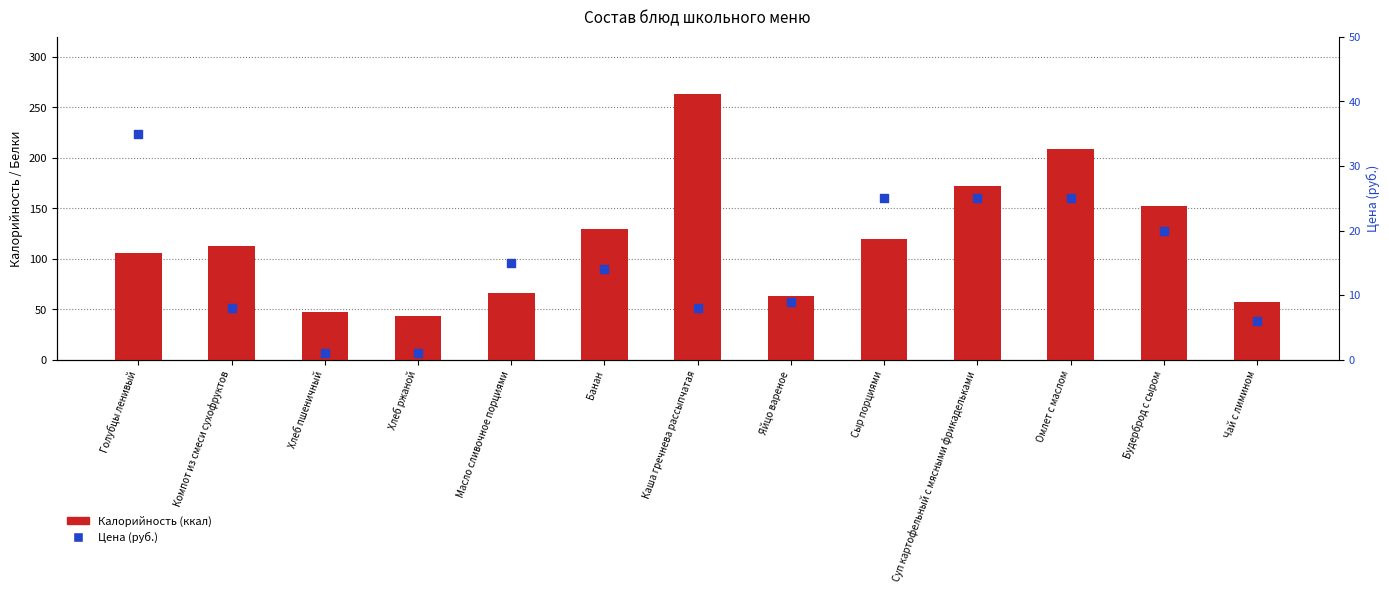

What is the total value across all series at Банан?

144